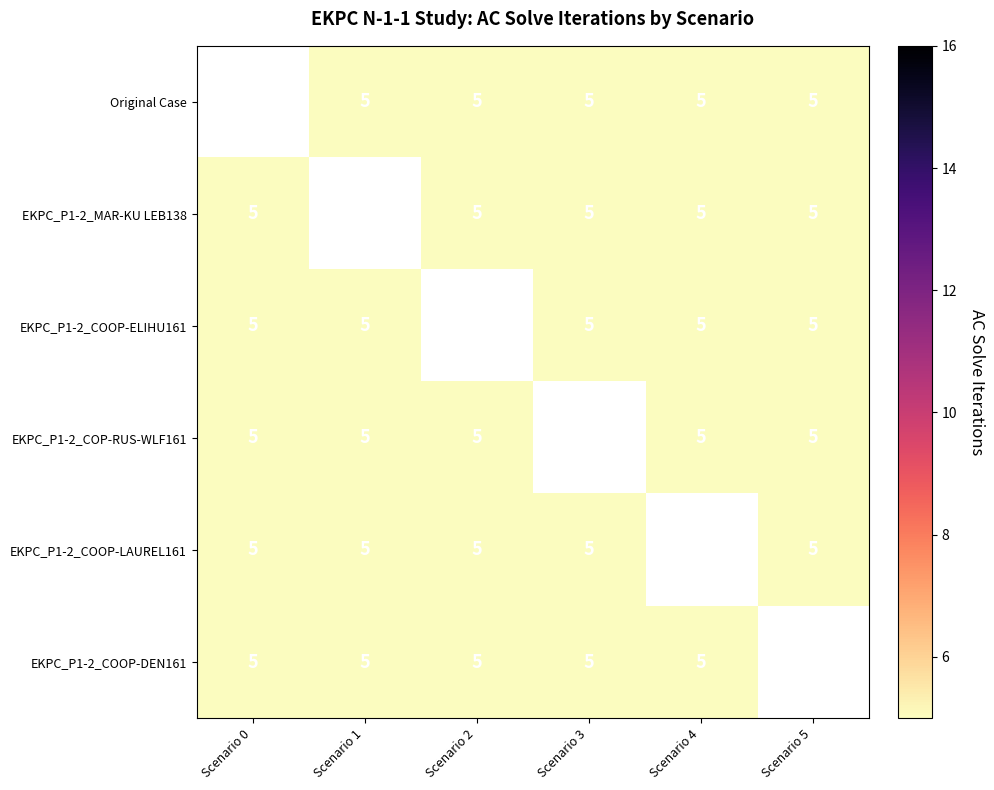

What is the sum of the EKPC_P1-2_COP-RUS-WLF161 values at Scenario 0 and Scenario 5?

10